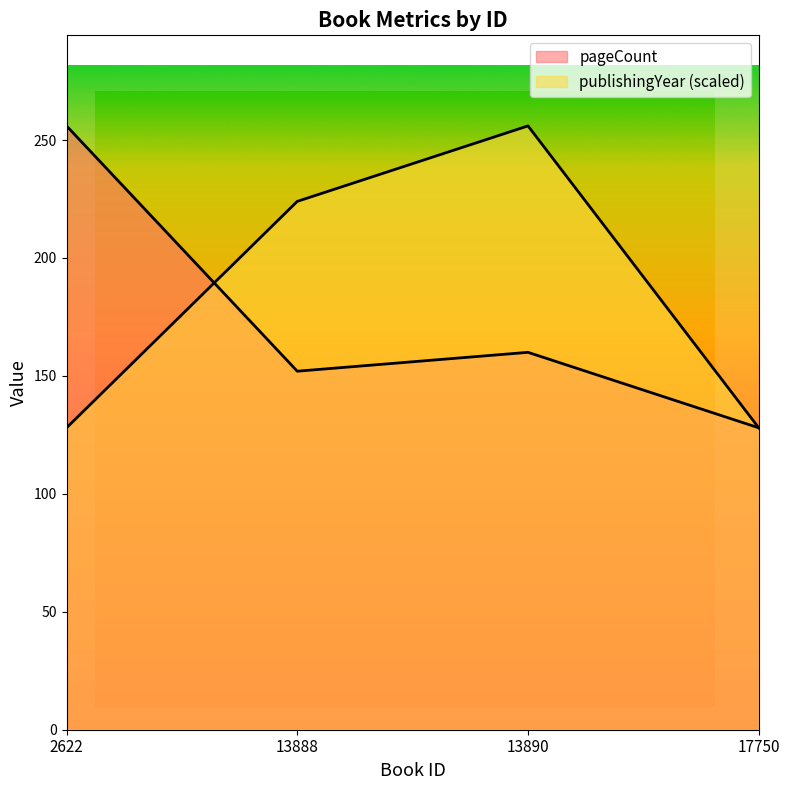

Which series changed the most between 13888 and 17750?

publishingYear